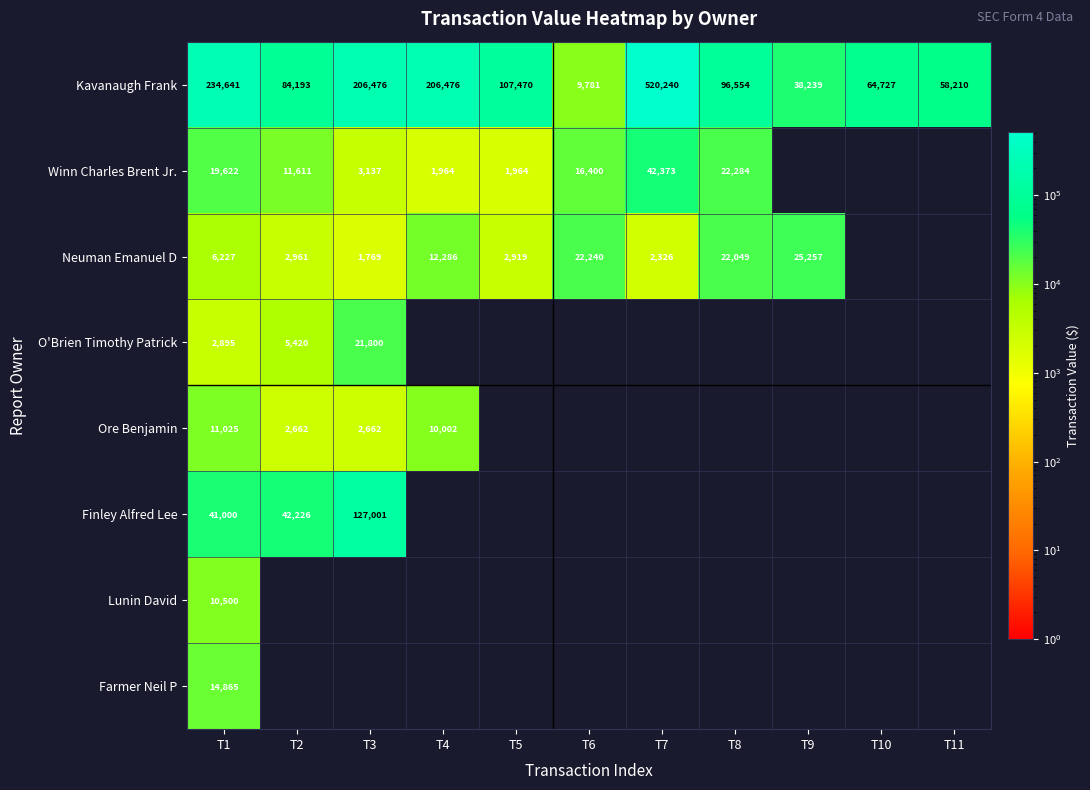

At which label is Kavanaugh Frank closest to 265010?

T1